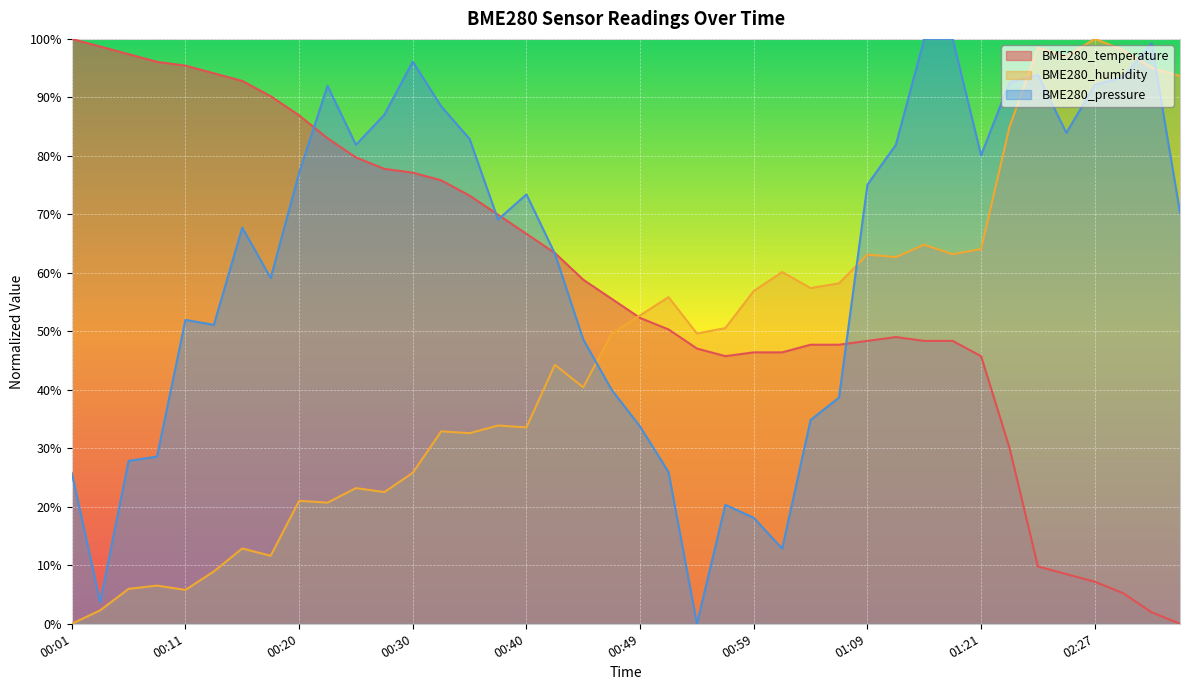

What is the label of the 26th point from the right?

00:35